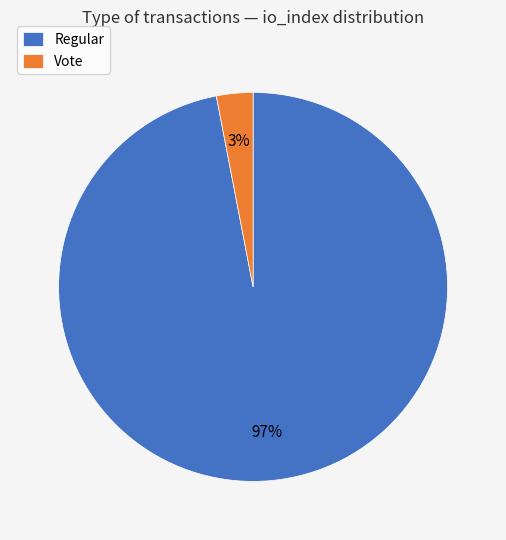

To the nearest percent, what is the combined percentage of Vote and Regular?

100%